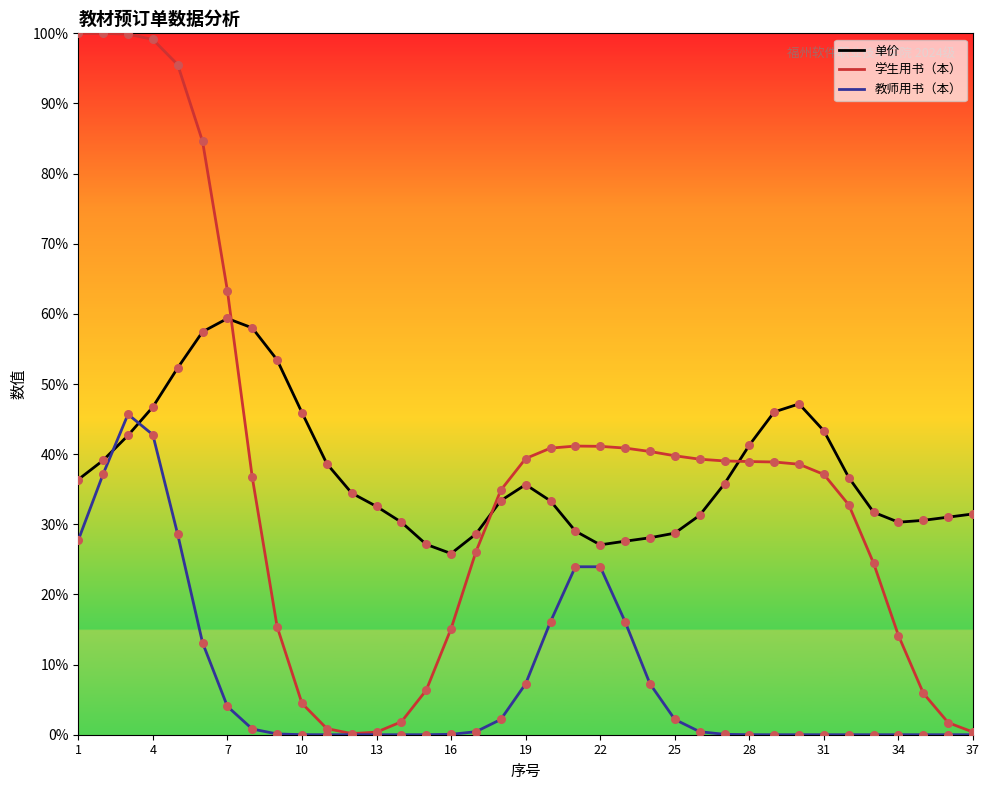

What are all the series names shown in the legend?

单价, 学生用书（本）, 教师用书（本）